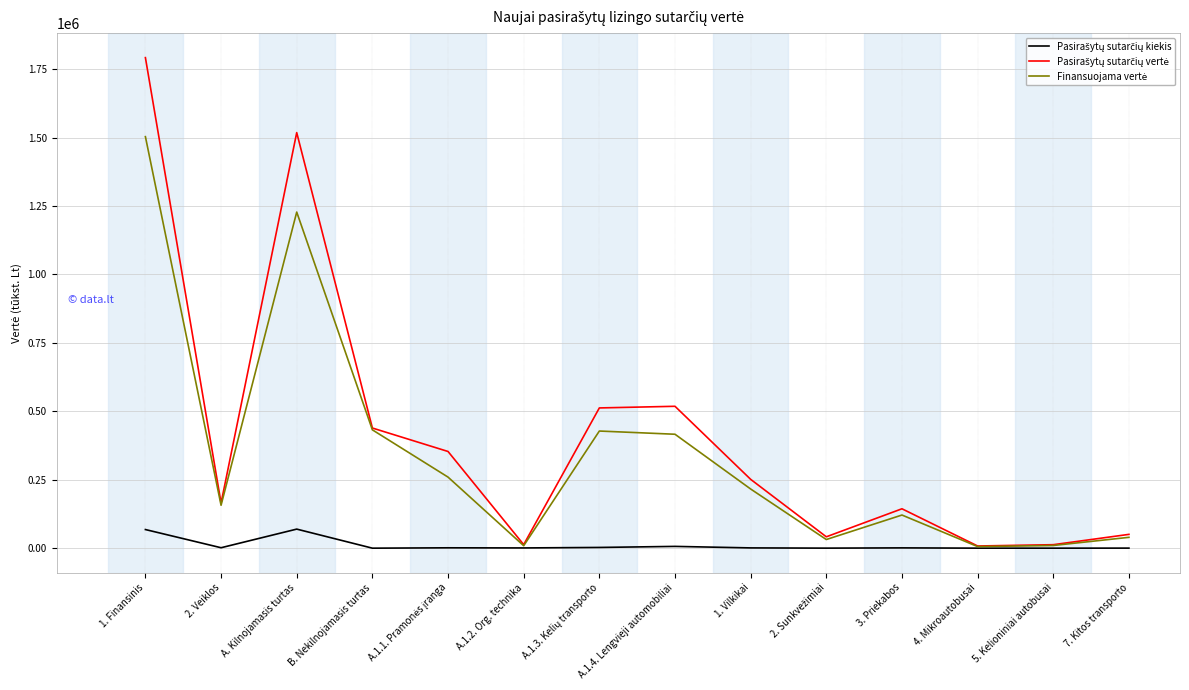

At which category does the chart reach its peak across all series?

1. Finansinis